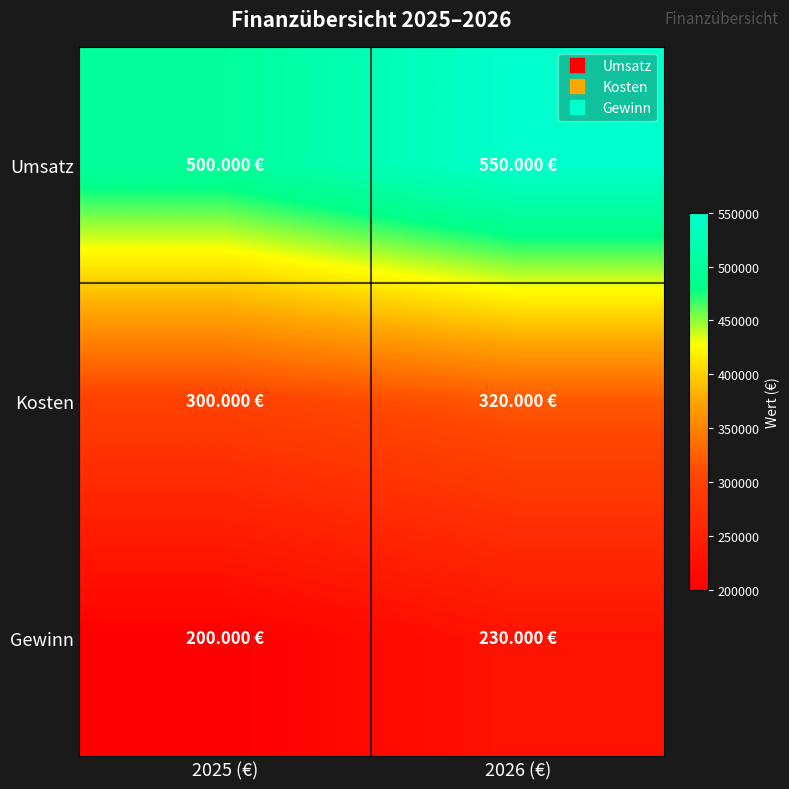

List the series in order of their overall mean, lowest first.

Gewinn, Kosten, Umsatz